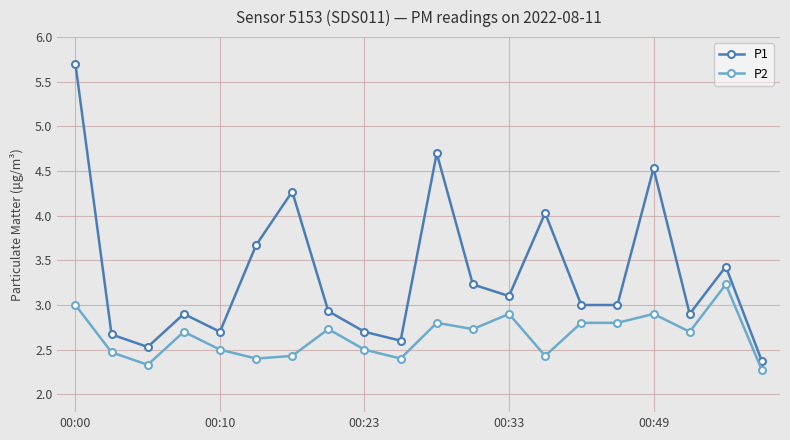

True or false: P1 and P2 cross at least once.

False